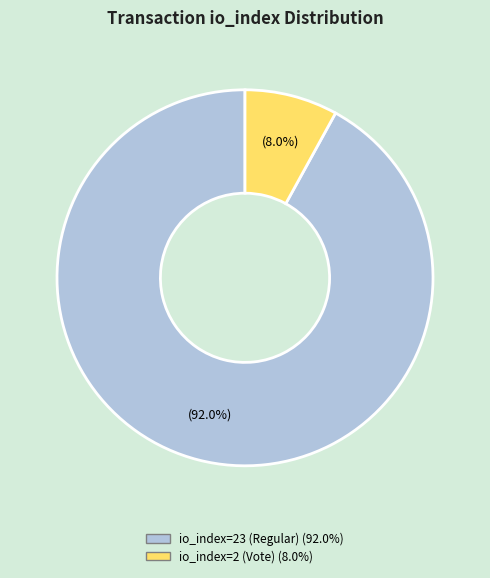

Which has a higher value, io_index=23 (Regular) or io_index=2 (Vote)?

io_index=23 (Regular)